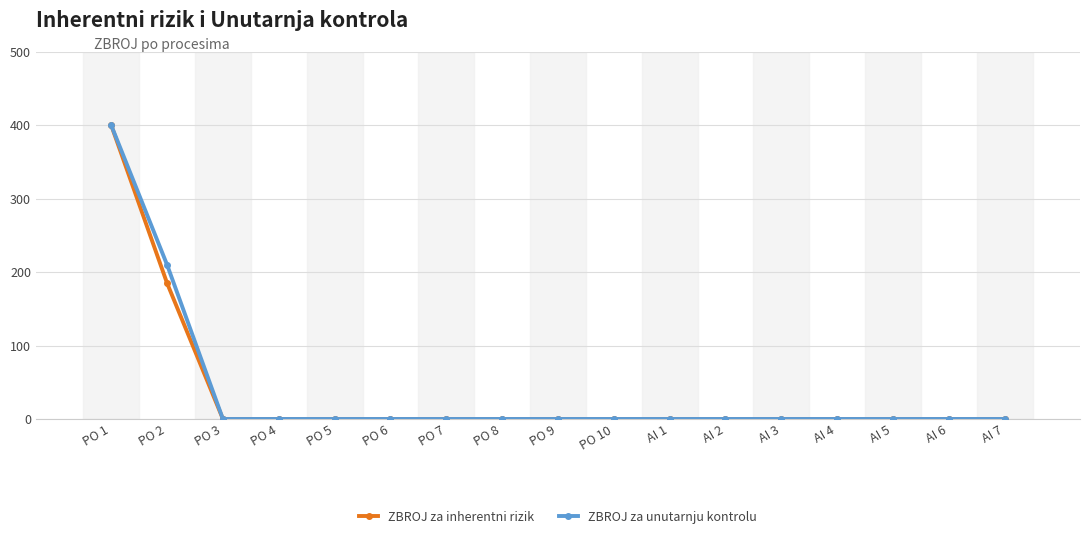

How many lines are shown in the chart?

2